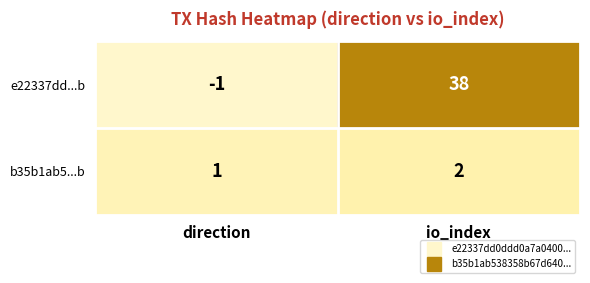

Rank the categories by b35b1ab5...b value from lowest to highest.

direction, io_index